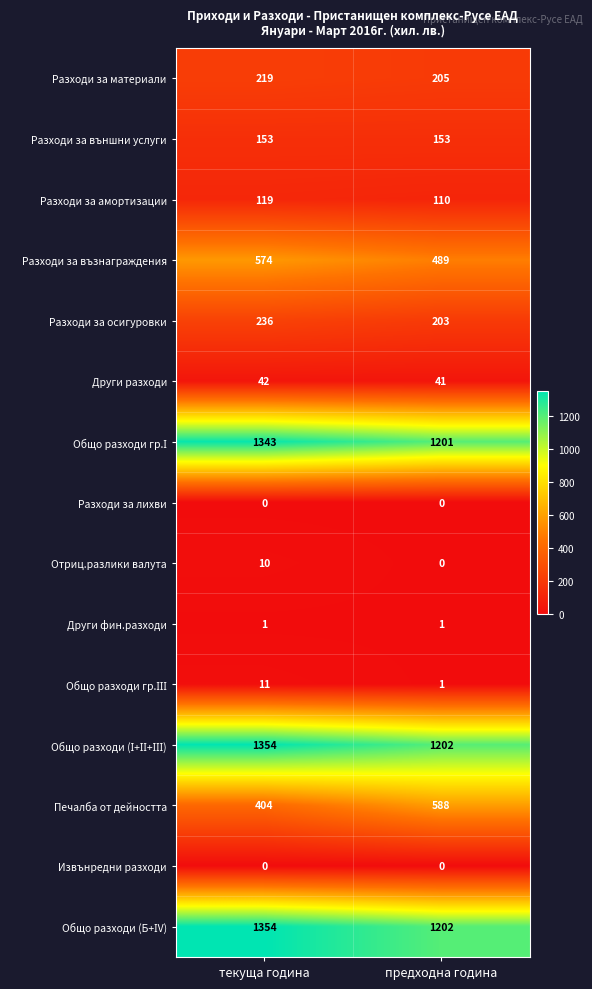

Which label corresponds to the largest value in the chart?

текуща година